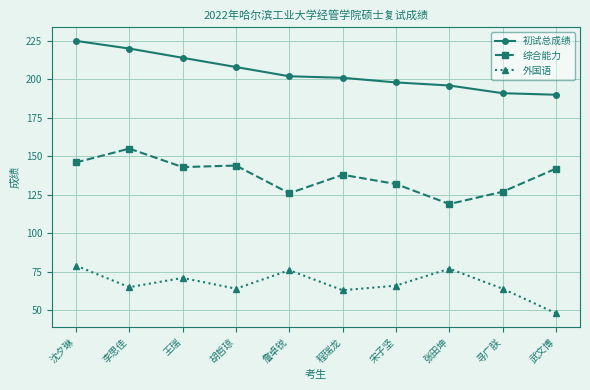

Reading left to right, extract all data points from this chart.

初试总成绩: 沈夕琳=225	李思佳=220	王瑞=214	胡哲琼=208	詹卓锐=202	程瑞龙=201	宋子坚=198	张田坤=196	寻广朕=191	武文博=190
综合能力: 沈夕琳=146	李思佳=155	王瑞=143	胡哲琼=144	詹卓锐=126	程瑞龙=138	宋子坚=132	张田坤=119	寻广朕=127	武文博=142
外国语: 沈夕琳=79	李思佳=65	王瑞=71	胡哲琼=64	詹卓锐=76	程瑞龙=63	宋子坚=66	张田坤=77	寻广朕=64	武文博=48